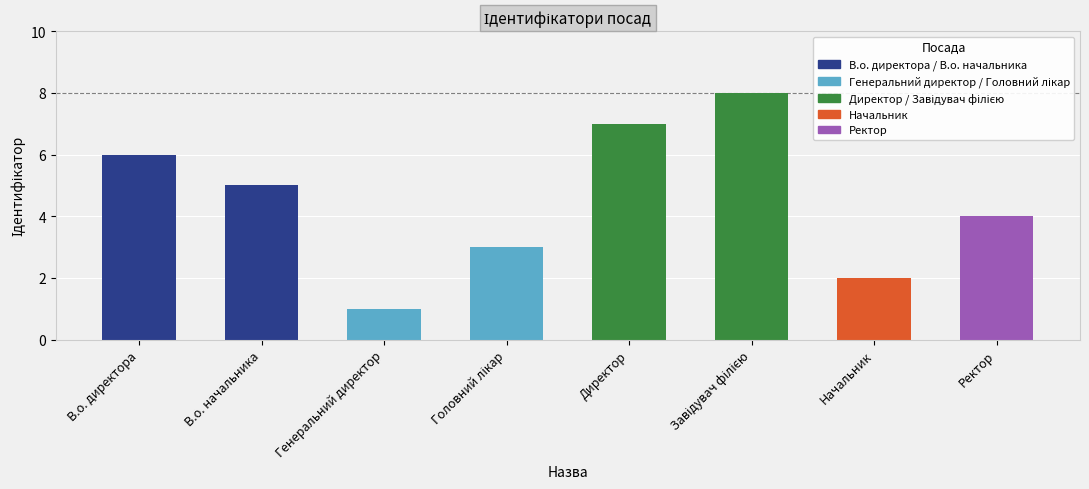

Count the values in the range 3 to 7.

5